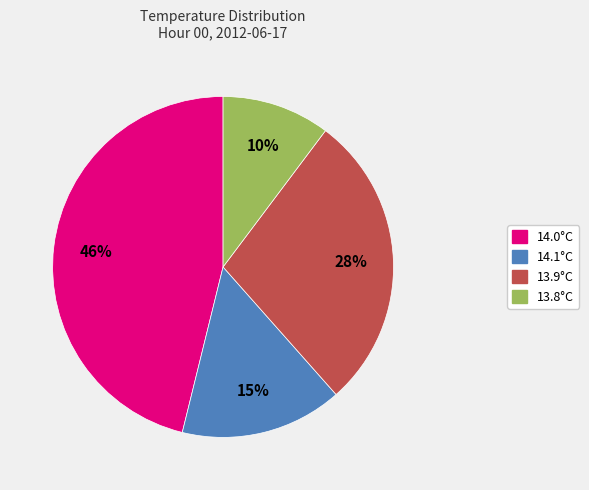

Do 14.1°C and 13.9°C together represent more than half of the pie?

No